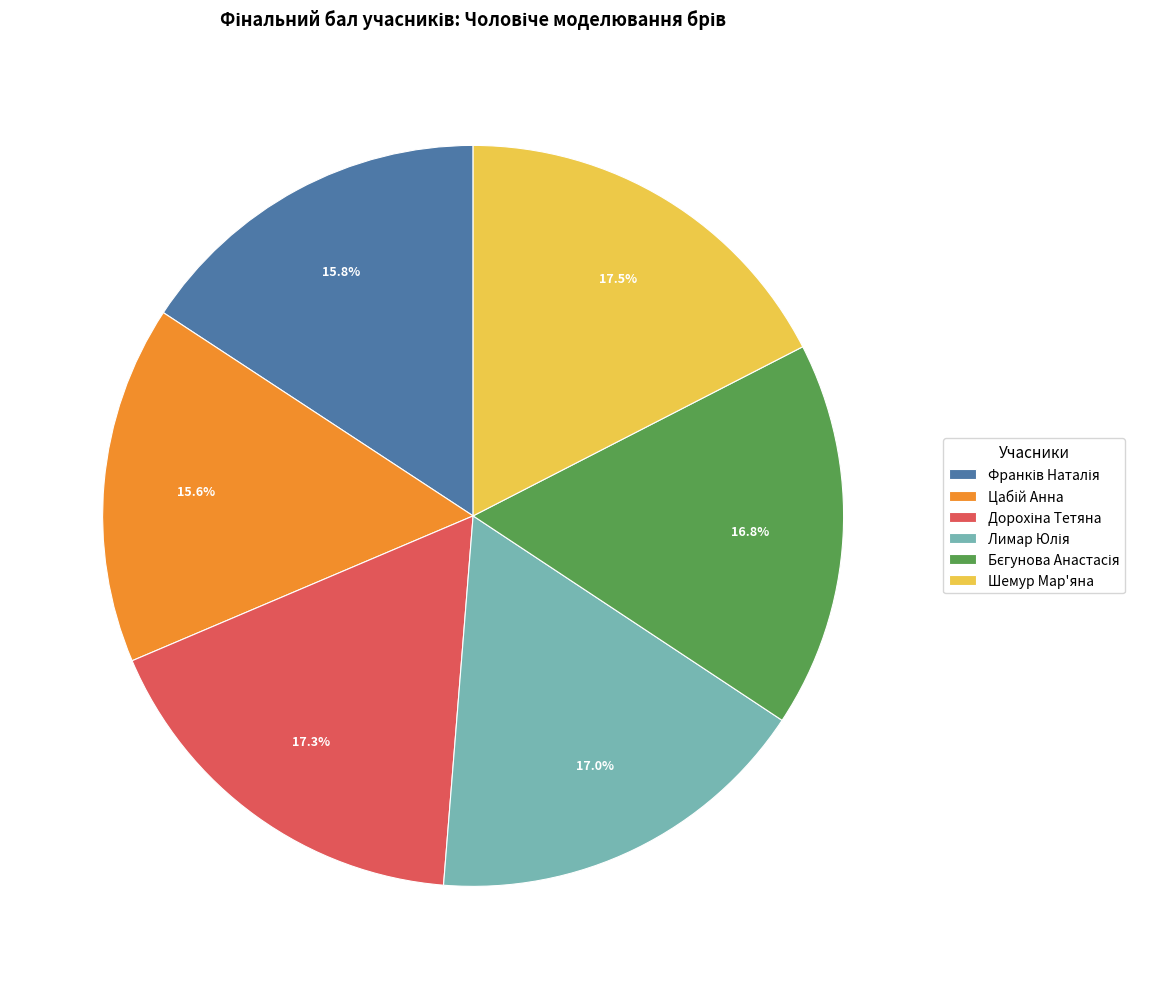

Is there a majority slice in this chart?

No